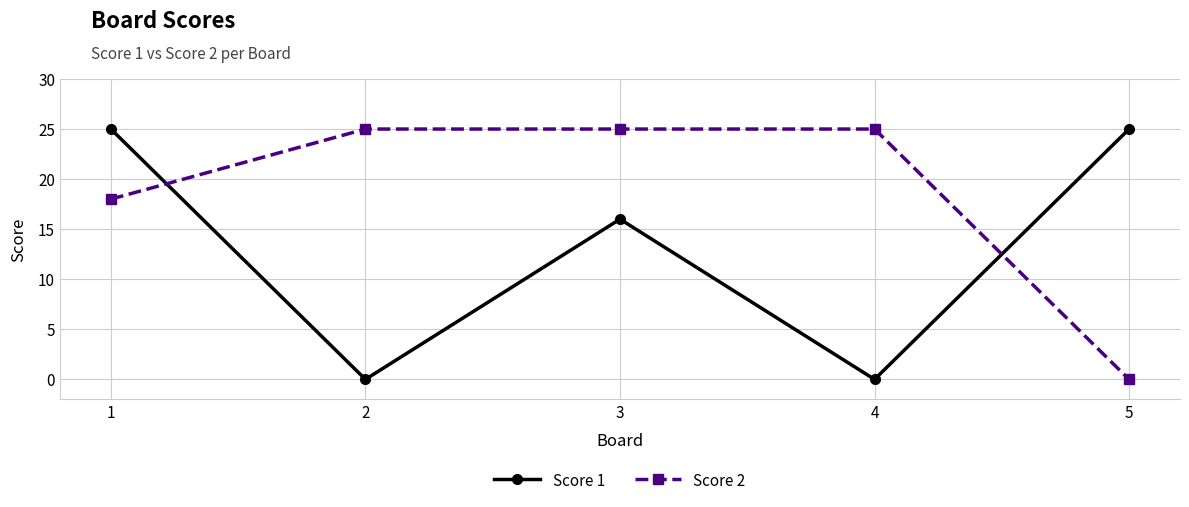

Which series changed the most between 1 and 4?

Score 1